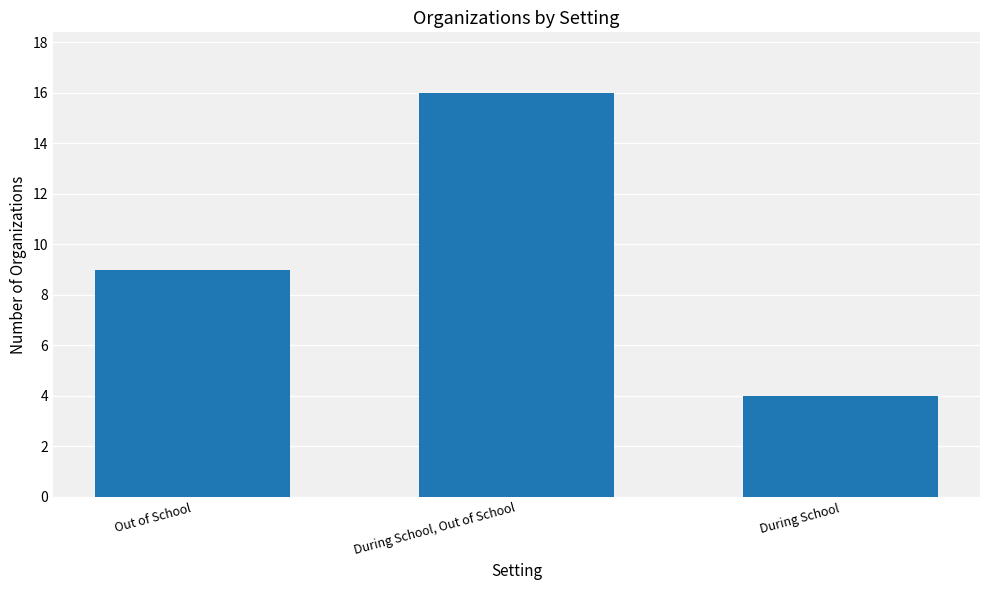

How many values are below 9?

1